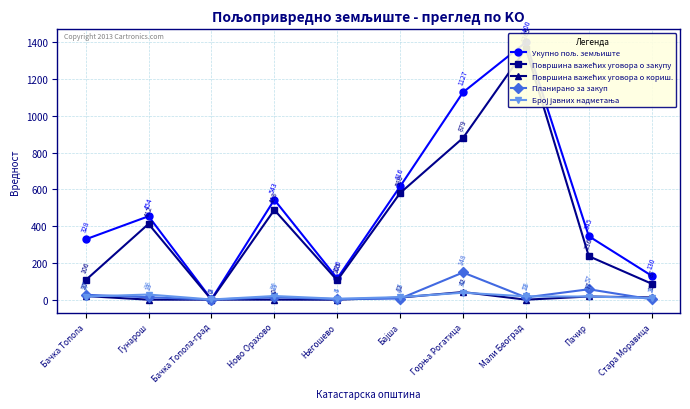

What is the highest value of the Планирано за закуп series?

147.9